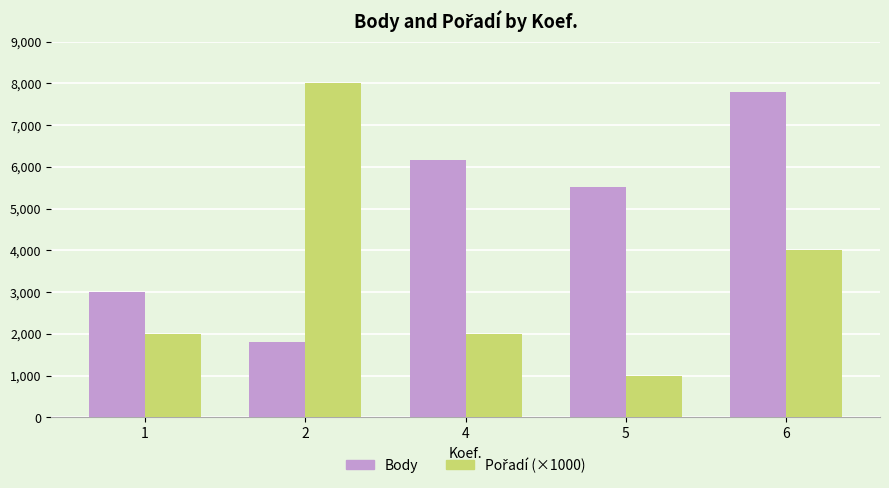

What is the lowest value of the Body series?

1794.0